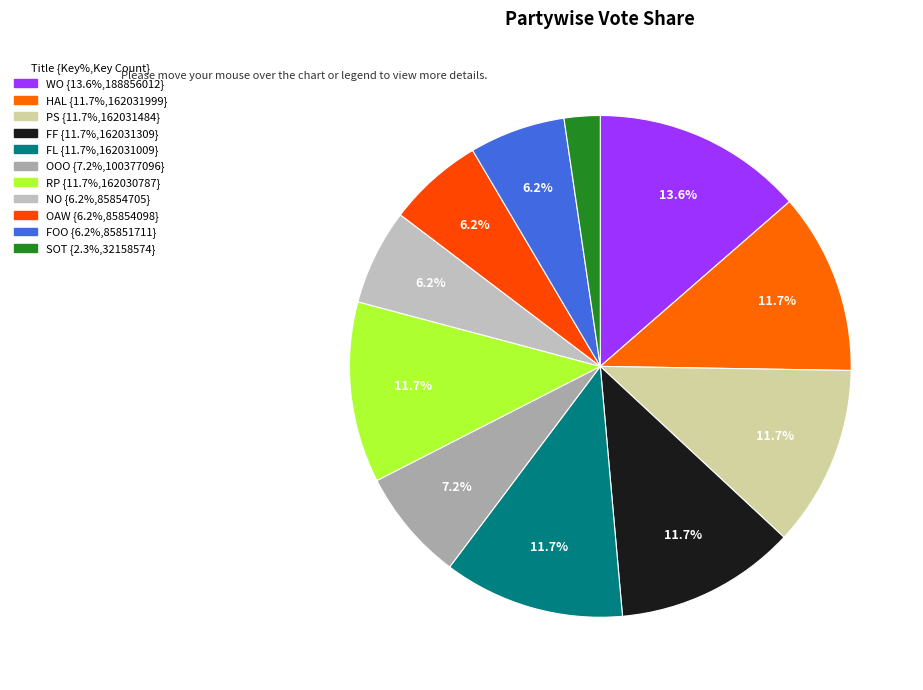

How many slices are in this pie chart?

11